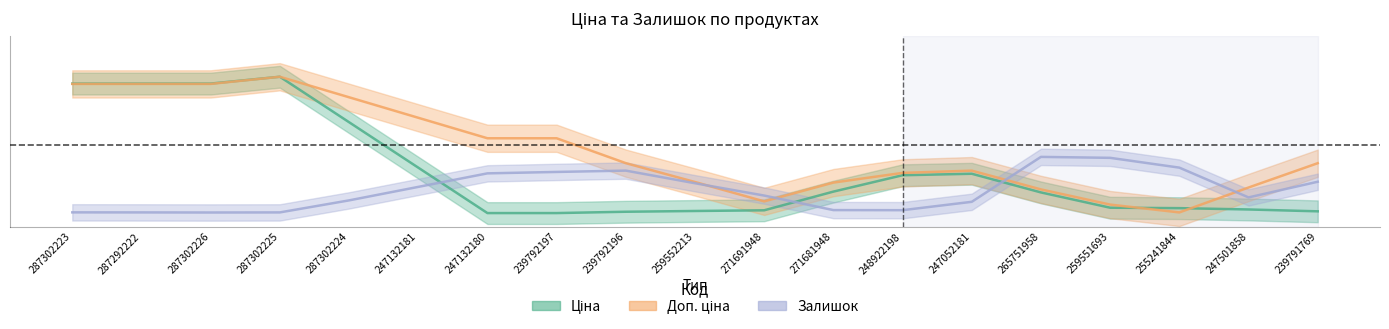

Reading right to left, extract all data points from this chart.

Ціна: 0.0	0.0	0.0	0.0	0.2	0.3	0.3	0.2	0.0	0.0	0.0	0.0	0.0	0.3	0.7	1.0	0.9	0.9	0.9
Доп. ціна: 0.4	0.2	0.0	0.1	0.2	0.3	0.3	0.2	0.1	0.2	0.4	0.5	0.5	0.7	0.8	1.0	0.9	0.9	0.9
Залишок: 0.2	0.1	0.3	0.4	0.4	0.1	0.0	0.0	0.1	0.2	0.3	0.3	0.3	0.2	0.1	0.0	0.0	0.0	0.0